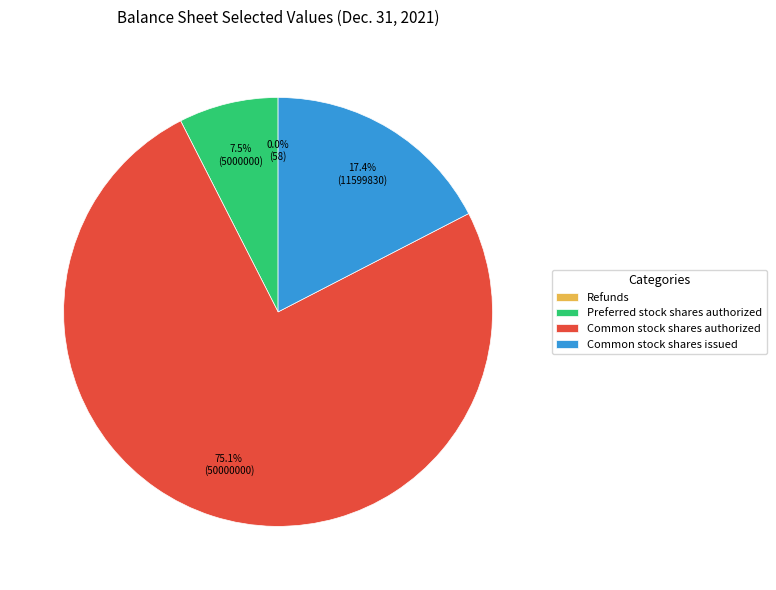

Approximately how many times larger is the value at Preferred stock shares authorized compared to Common stock shares issued?

0.4